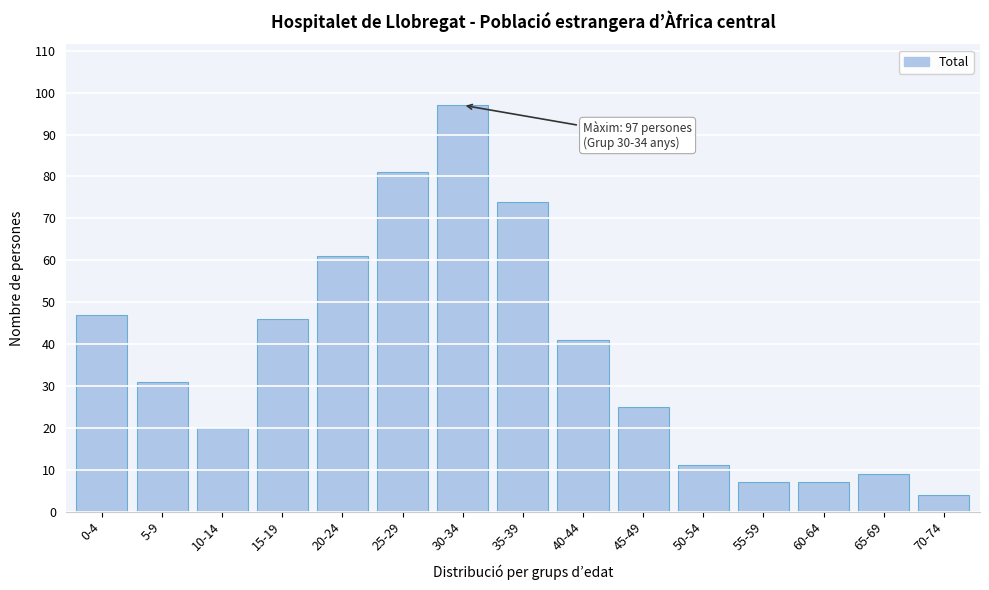

Reading right to left, transcribe all the data shown in this chart.

4	9	7	7	11	25	41	74	97	81	61	46	20	31	47